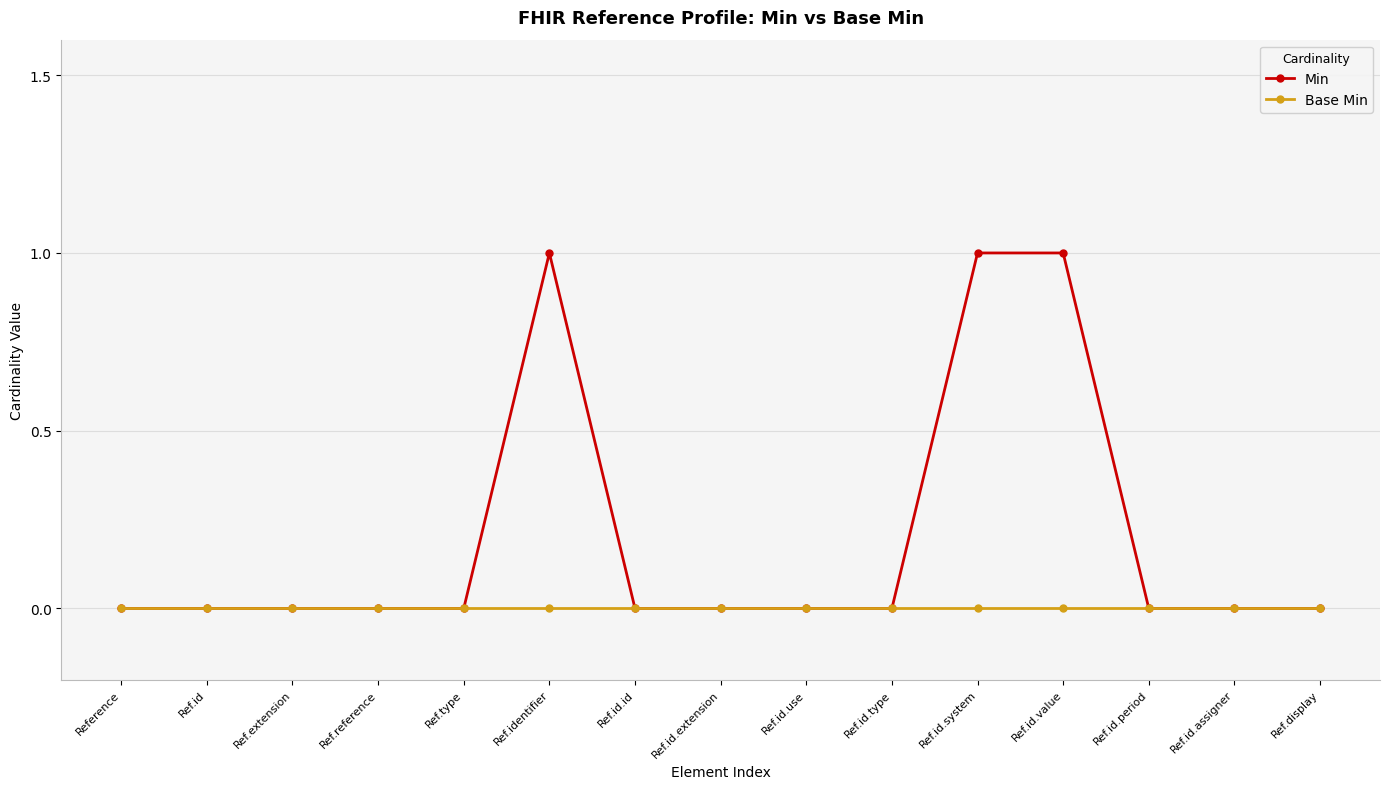

True or false: Min has more than 0 interior local peaks.

True